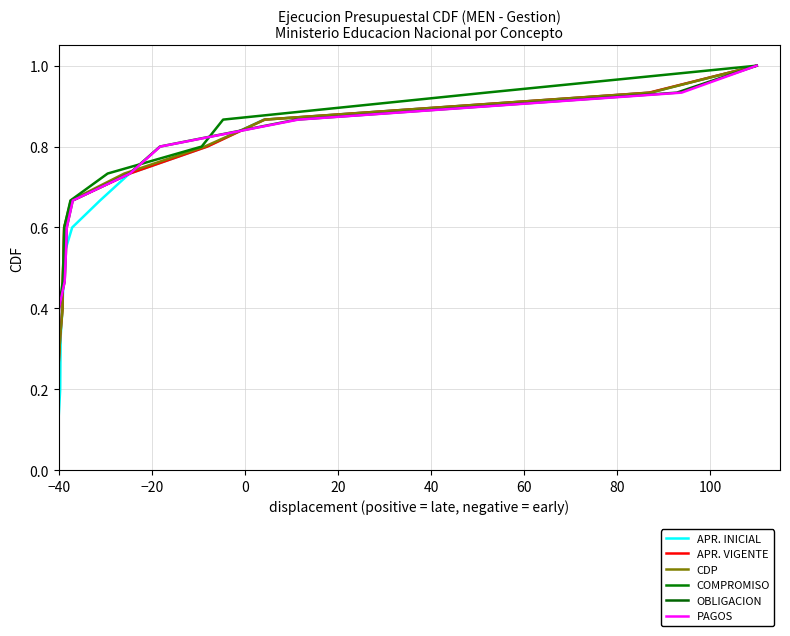

Does the chart have visible grid lines?

Yes